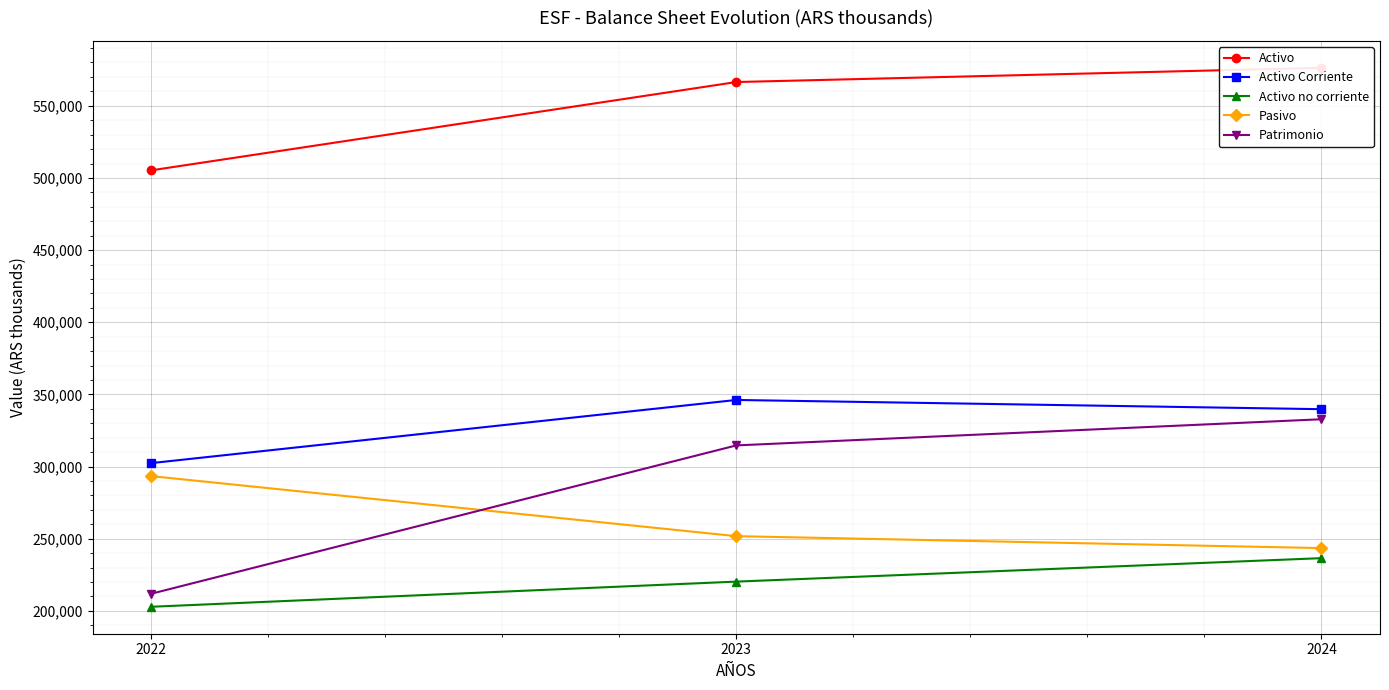

What is the minimum value for Activo?

505265